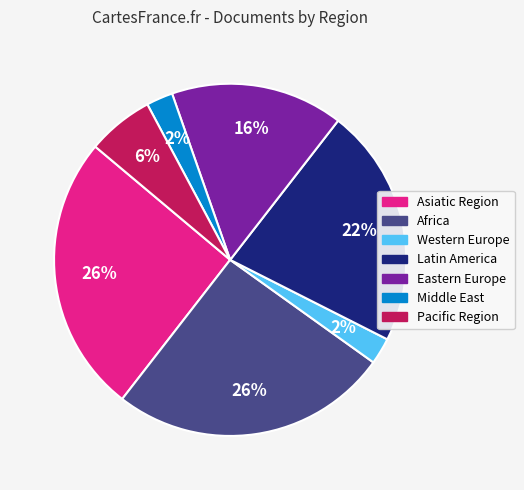

How many segments does this pie chart have?

7